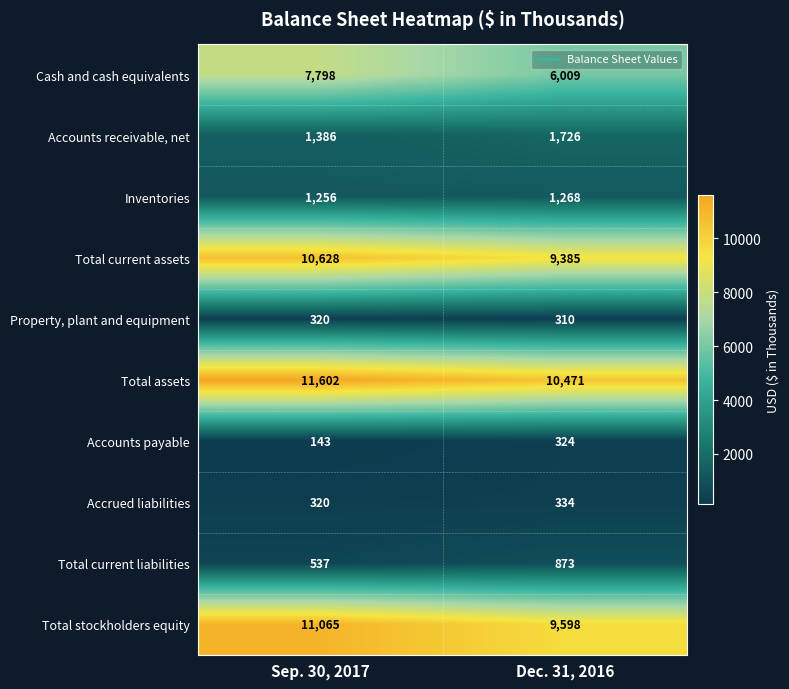

At which category is the sum across all series the highest?

Sep. 30, 2017